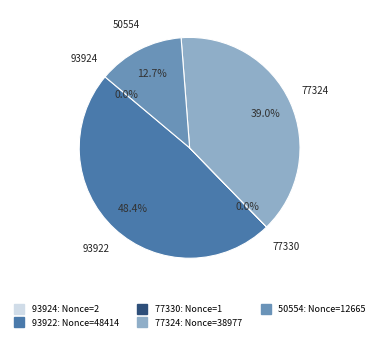

Does any single category account for the majority?

No